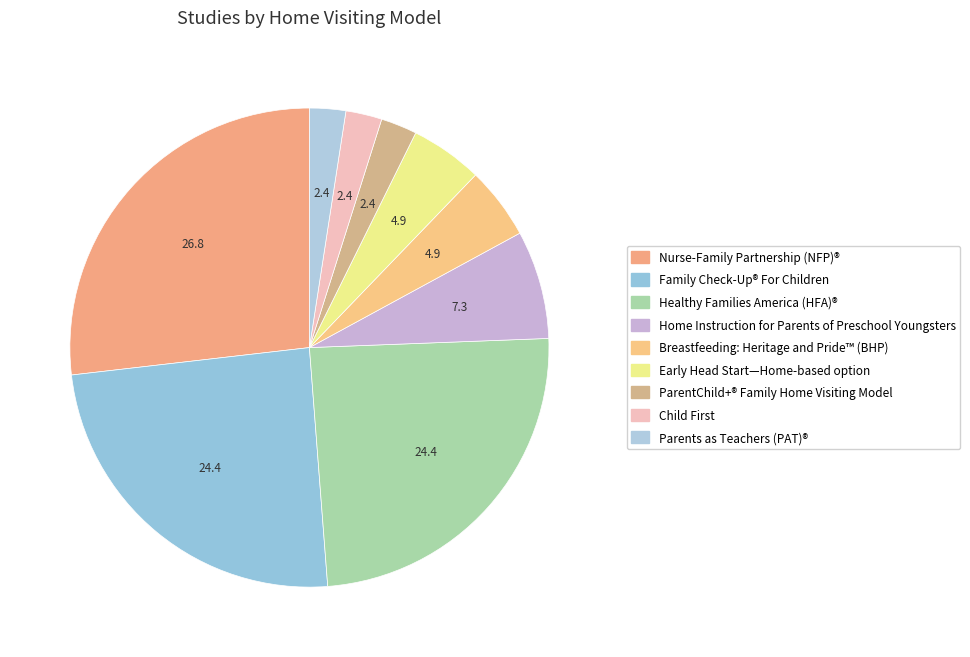

How many slices are in this pie chart?

9